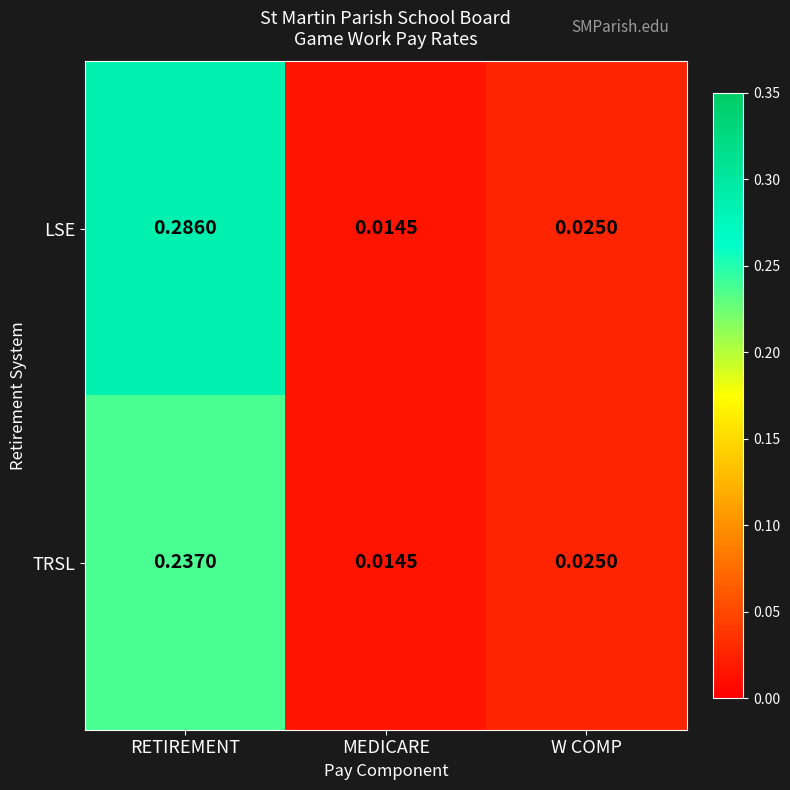

At which label does LSE reach its peak?

RETIREMENT